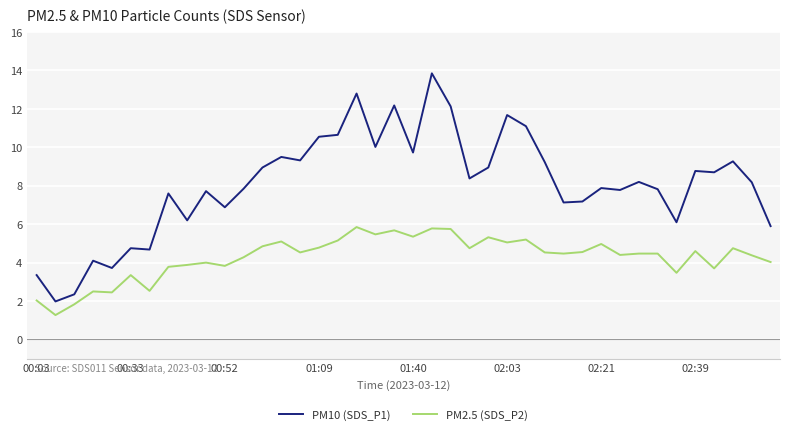

Which series has the largest total across all categories?

PM10 (SDS_P1)